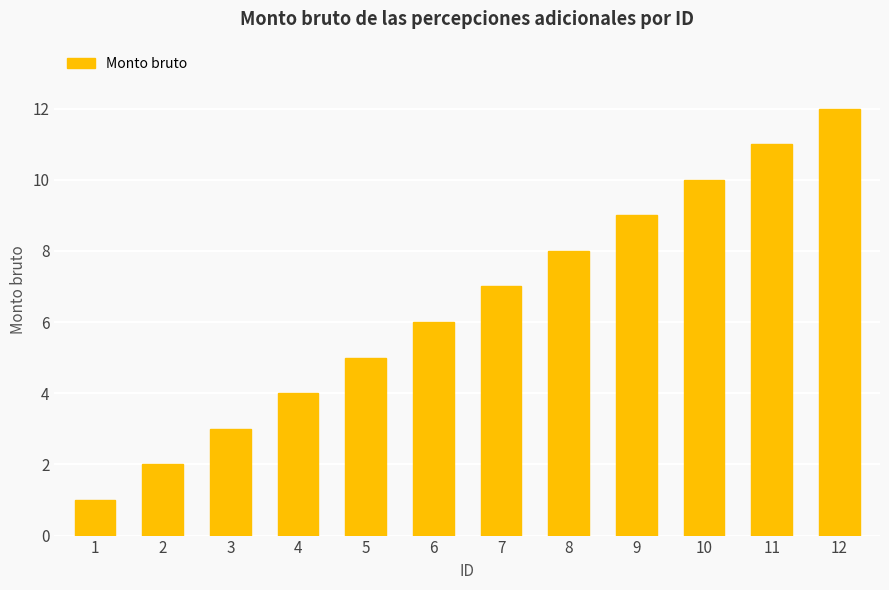

Which category has the lowest value across all series?

1